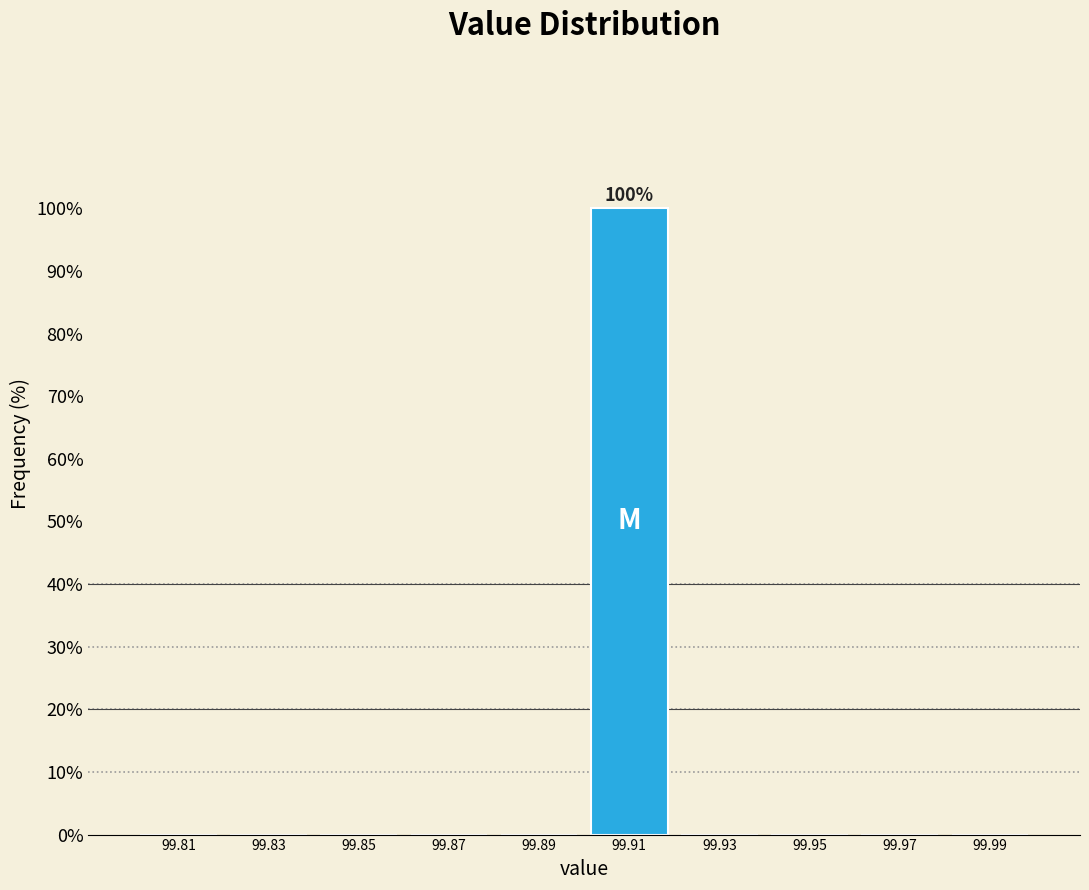

Which range on the x-axis has the tallest bar?

99.90 to 99.92